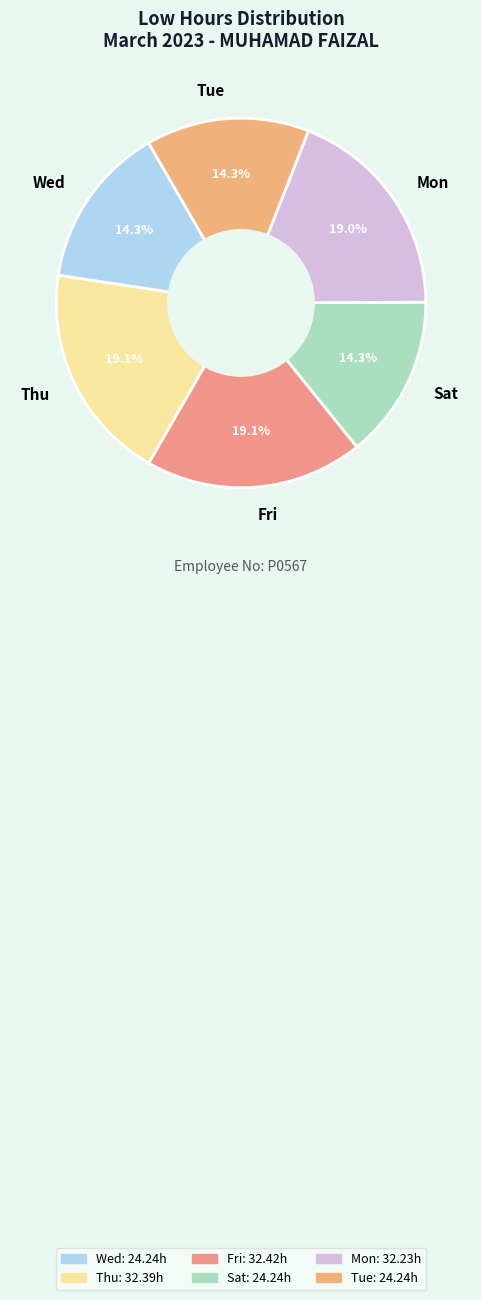

Which has a higher value, Sat or Thu?

Thu